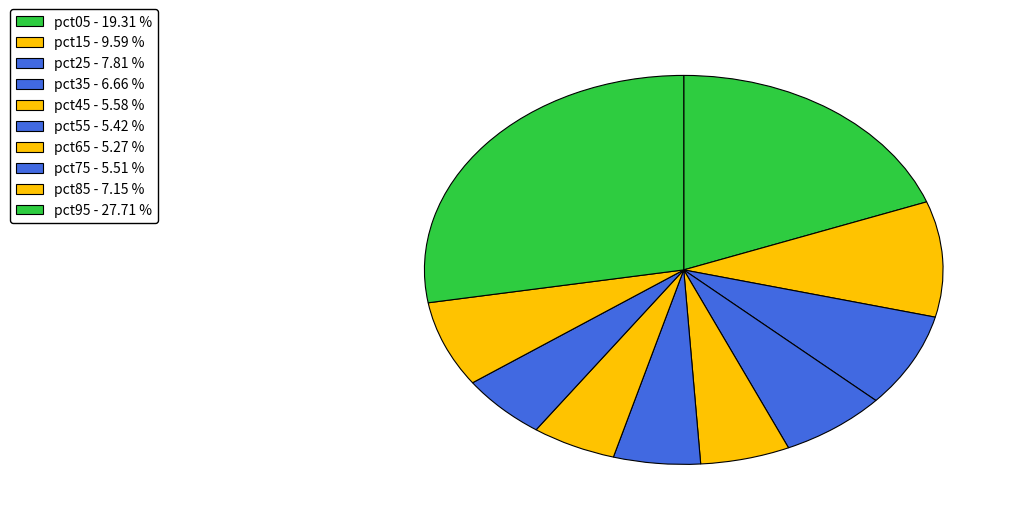

Is it true that pct45 is 12% of the pie?

False